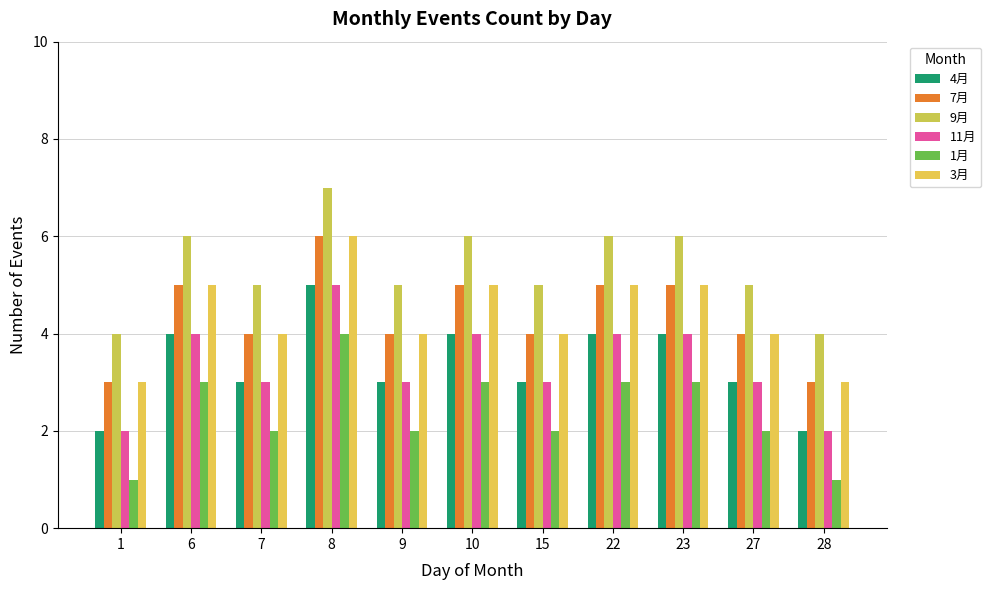

How many groups of bars are there?

11